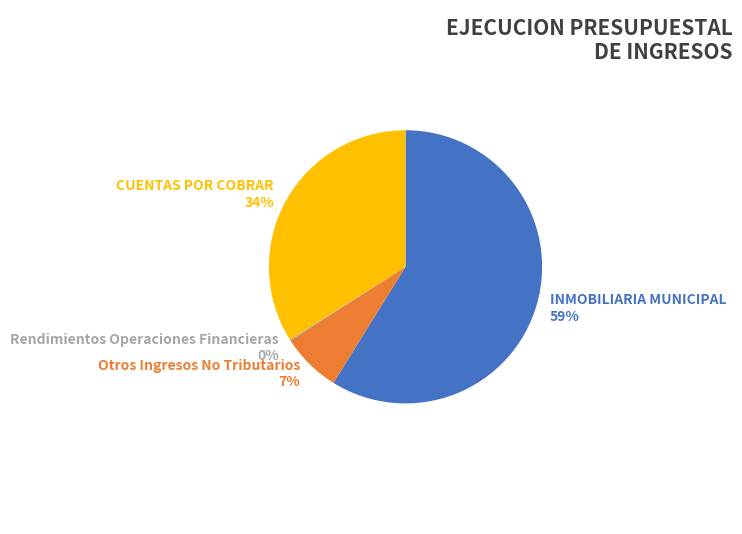

What percentage is the INMOBILIARIA MUNICIPAL slice, to the nearest percent?

59%